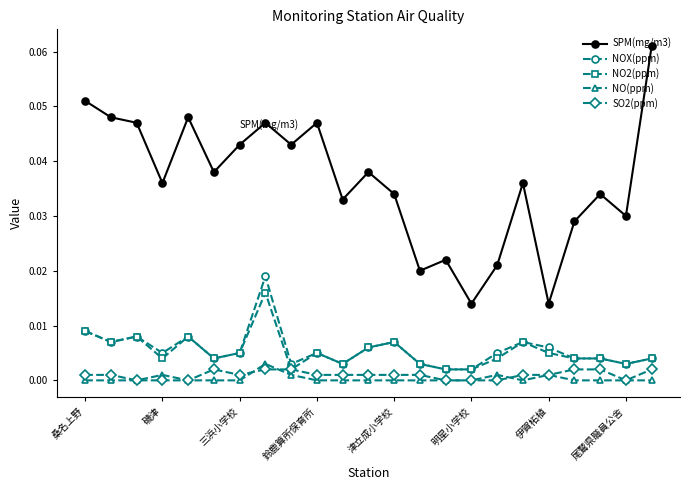

Which series has the widest spread of values?

SPM(mg/m3)